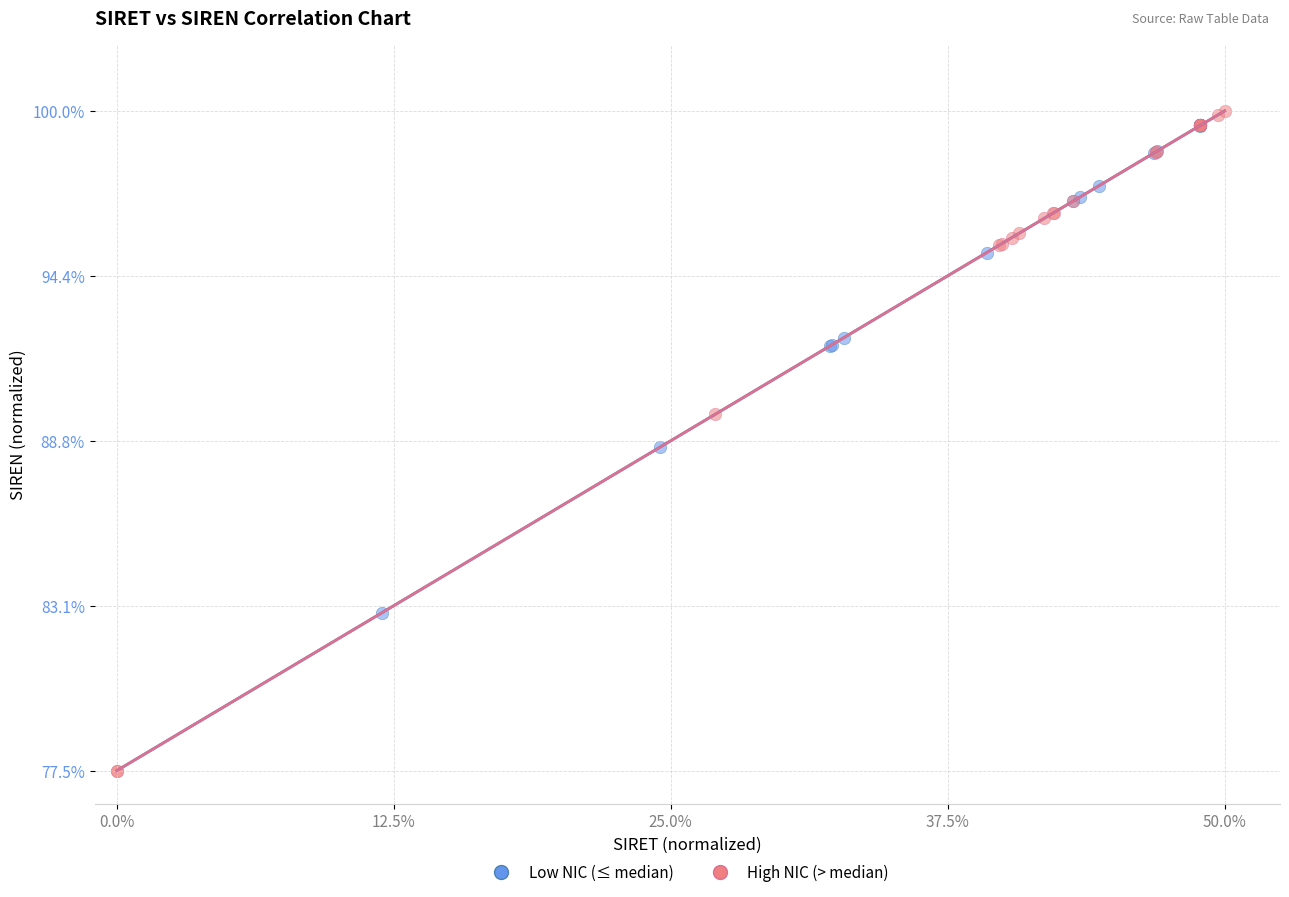

What are all the series names shown in the legend?

Low NIC (≤ median), High NIC (> median)